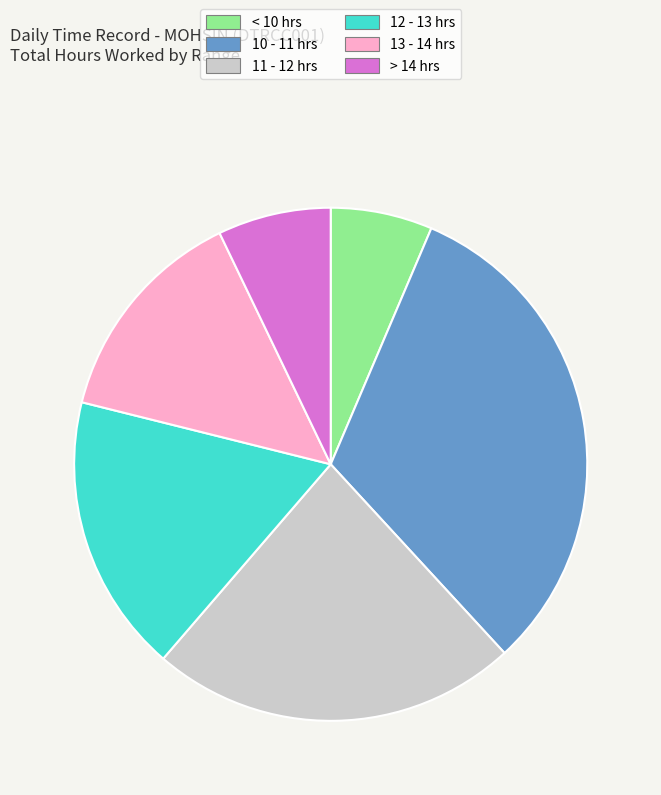

True or false: 10 - 11 hrs accounts for 32% of the total.

True